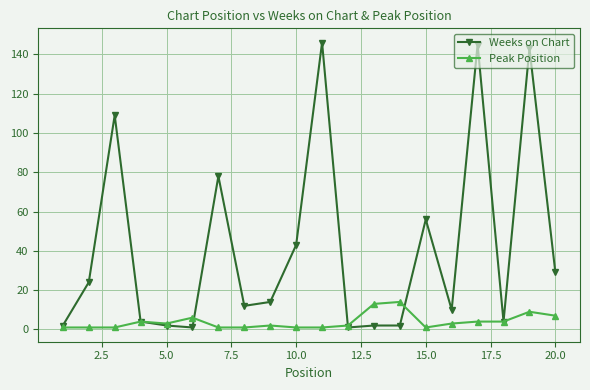

Rank the series by their average value, from lowest to highest.

Peak Position, Weeks on Chart